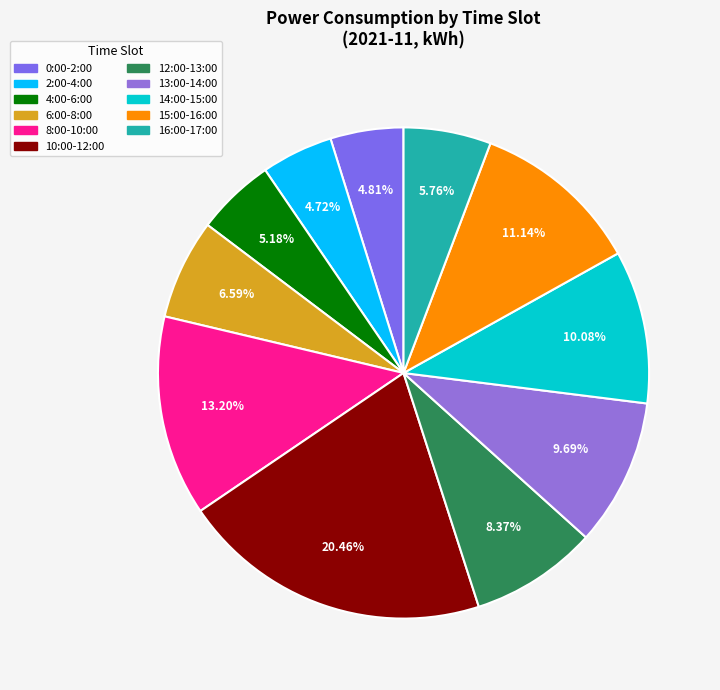

Count the number of slices in the pie.

11